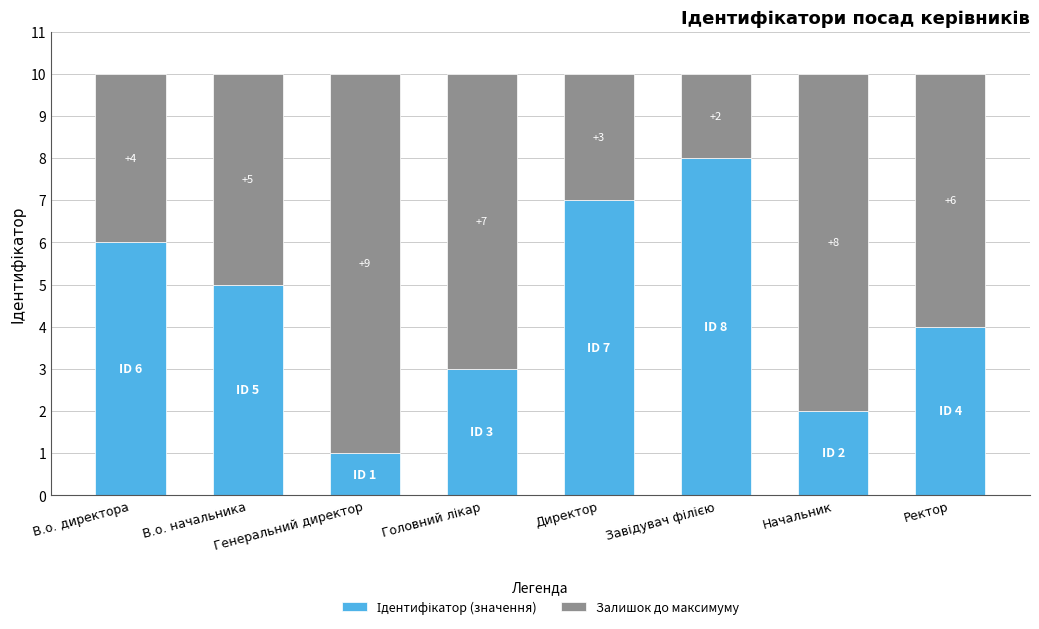

What is the total value across all series at Генеральний директор?

10